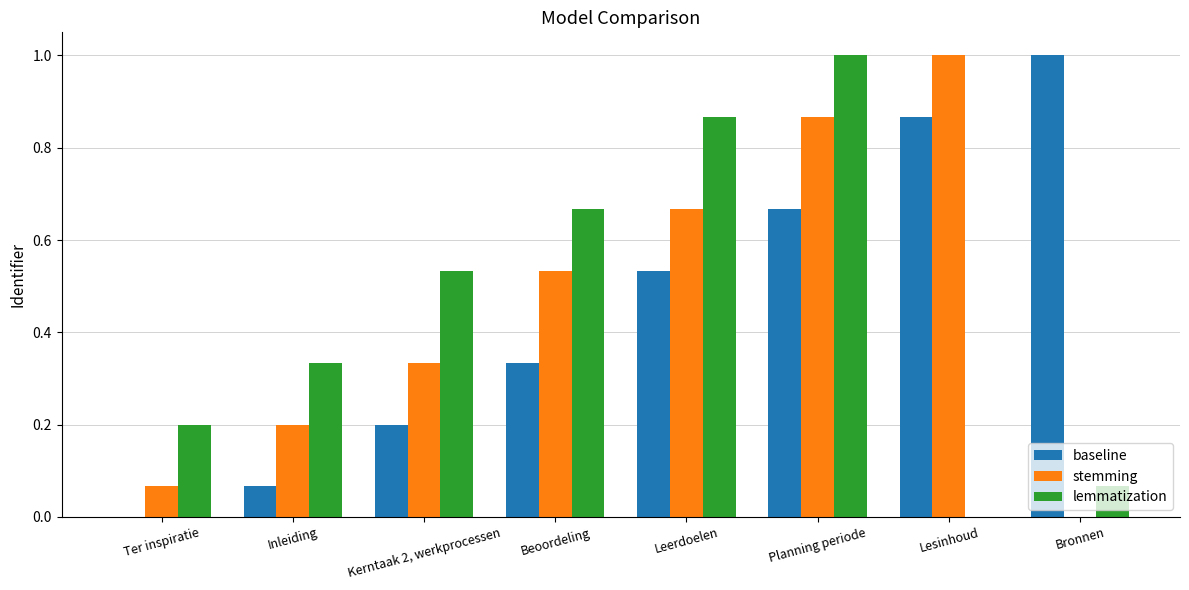

Between Inleiding and Bronnen, which series saw the biggest shift?

baseline